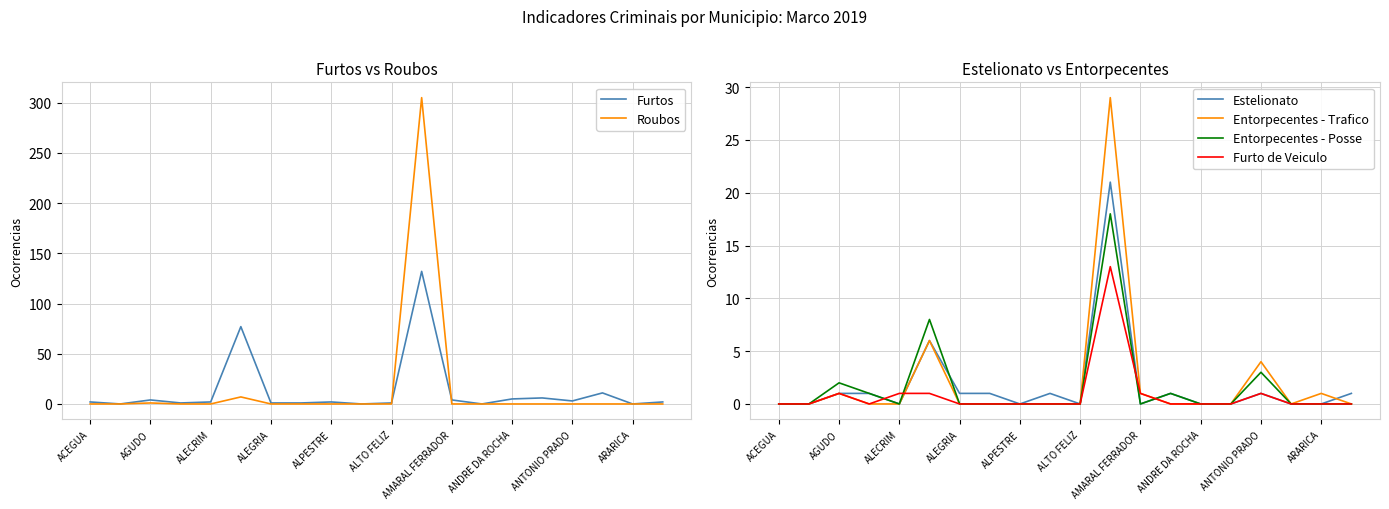

Does the chart have visible grid lines?

Yes